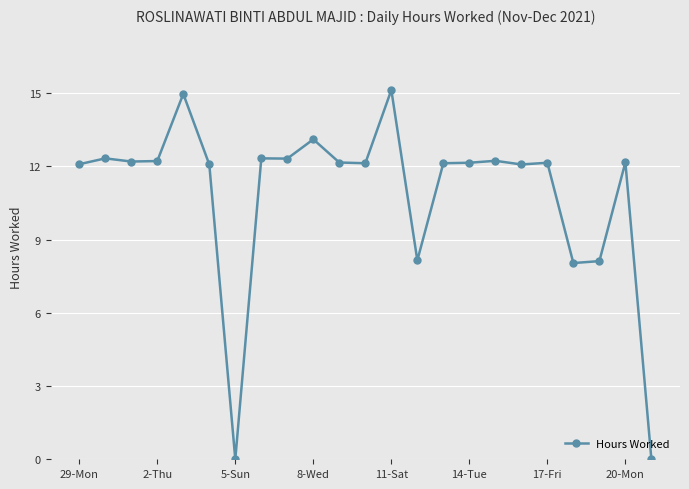

How many data points does each series have?

23